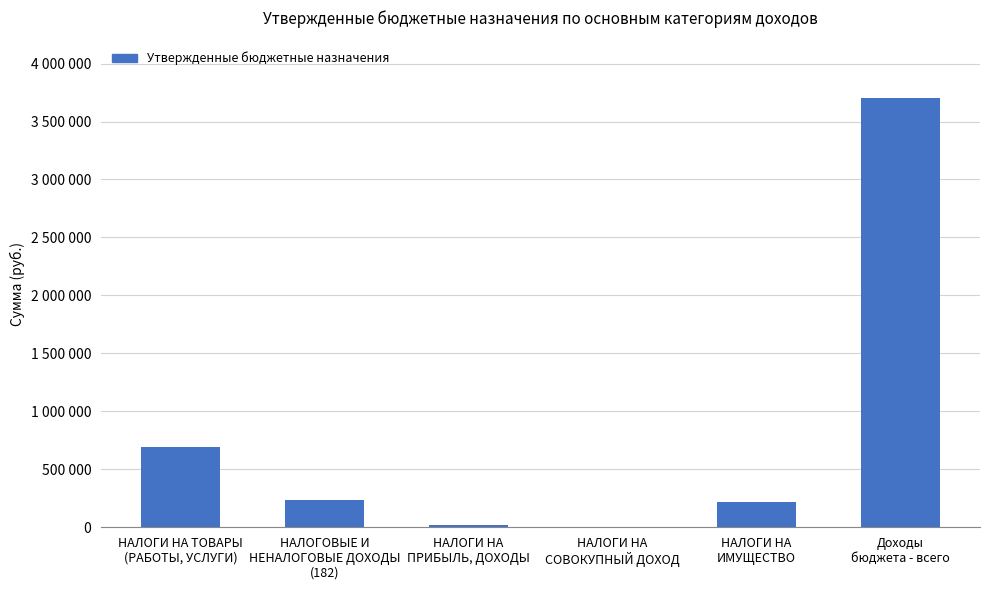

The chart shows a value of 693800 at НАЛОГИ НА ТОВАРЫ
(РАБОТЫ, УСЛУГИ). True or false?

True